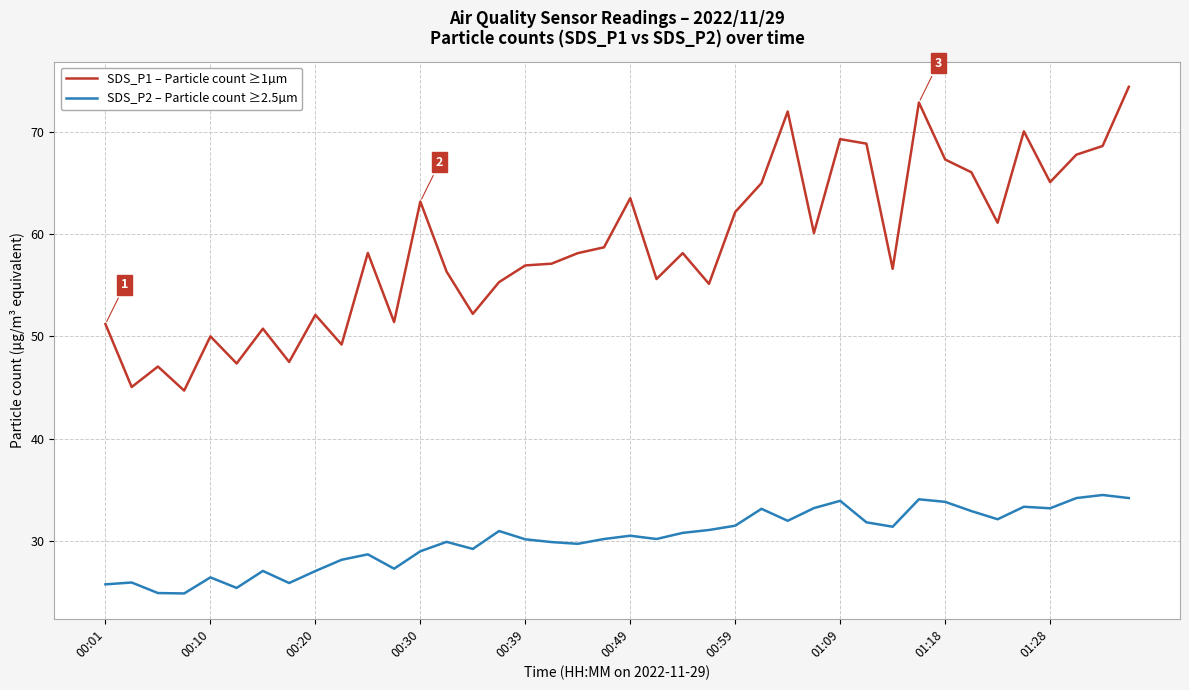

Which series has the widest spread of values?

SDS_P1 – Particle count ≥1µm